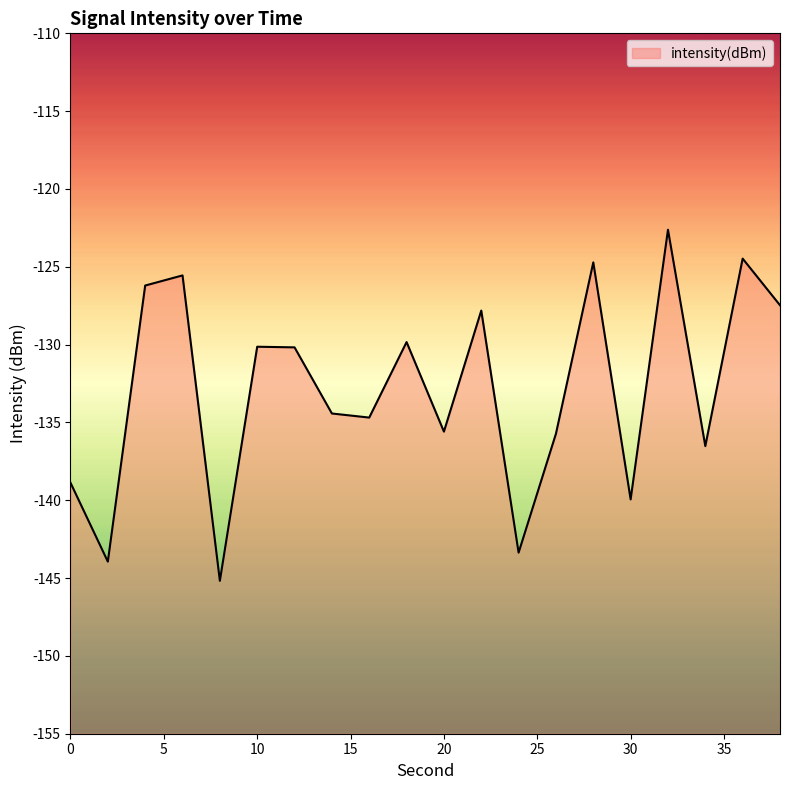

True or false: there are more than 0 points higher than both neighbors.

True